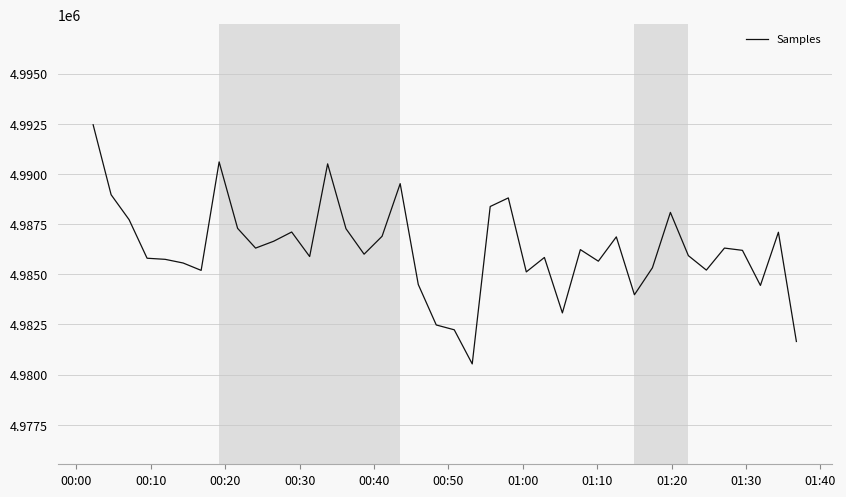

What is the difference between the maximum and minimum values?

11915